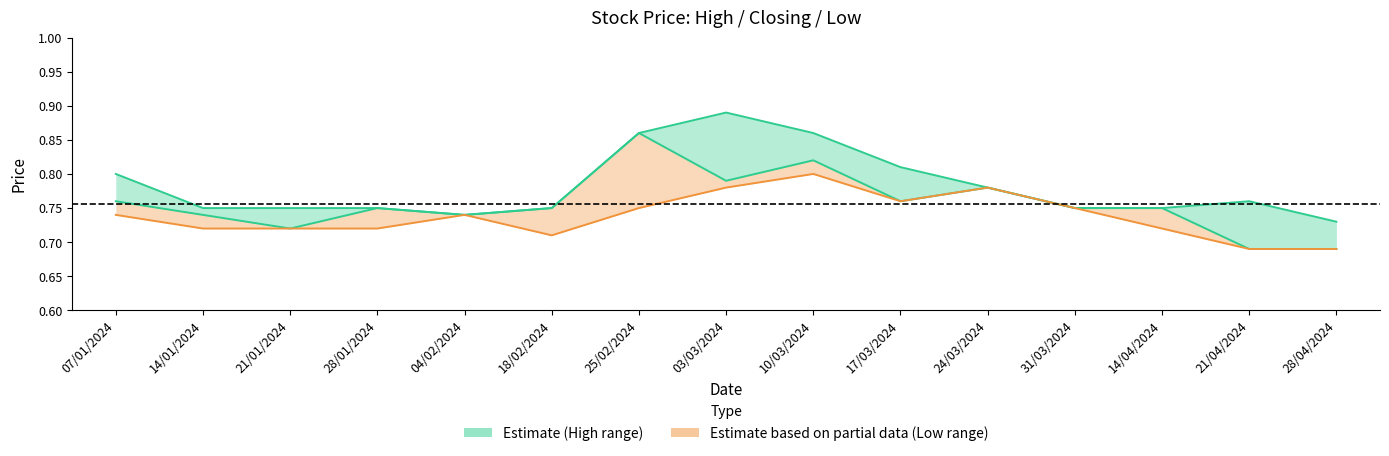

The value of Estimate (High–Closing) at 04/02/2024 is 0.7. True or false?

True